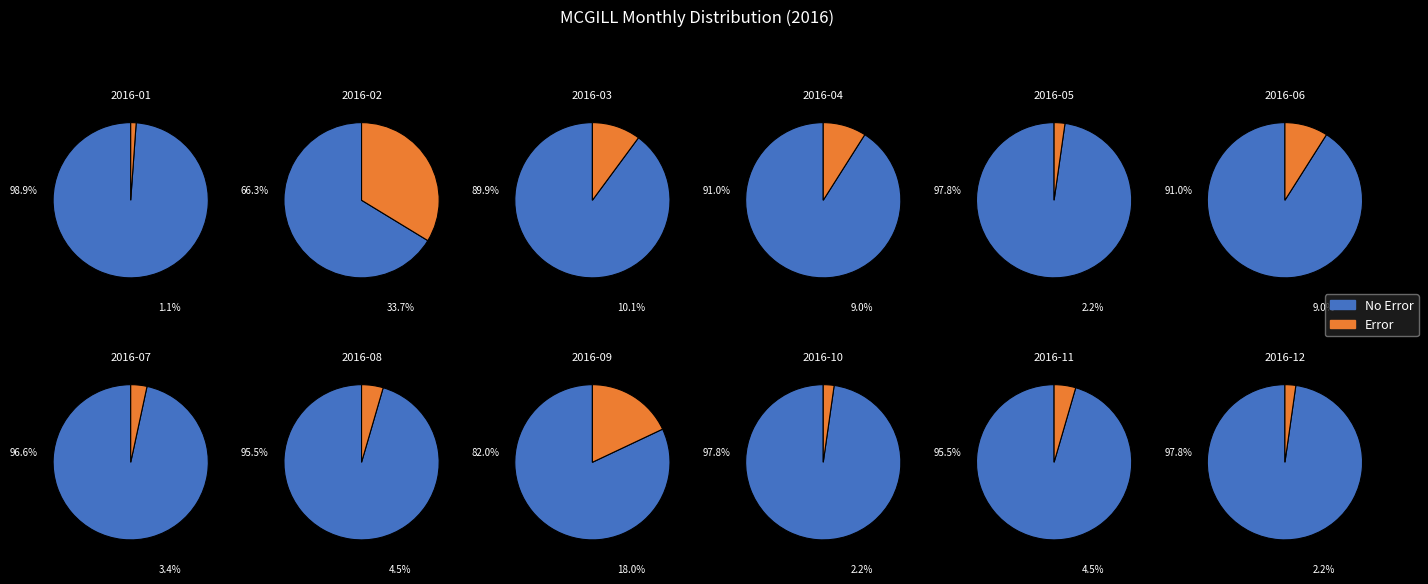

How many segments does this pie chart have?

12